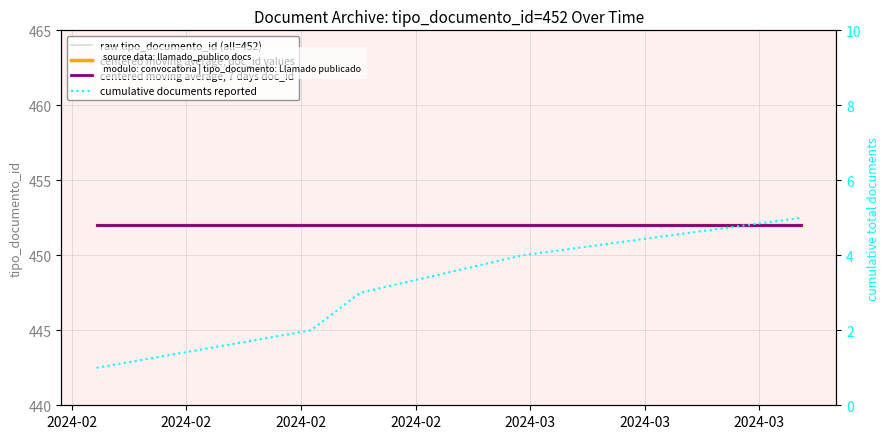

Between 2024-02 and 2024-02, which is larger?

2024-02